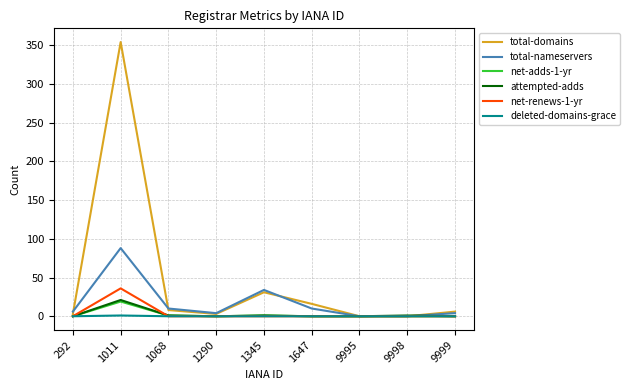

How many lines are shown in the chart?

6